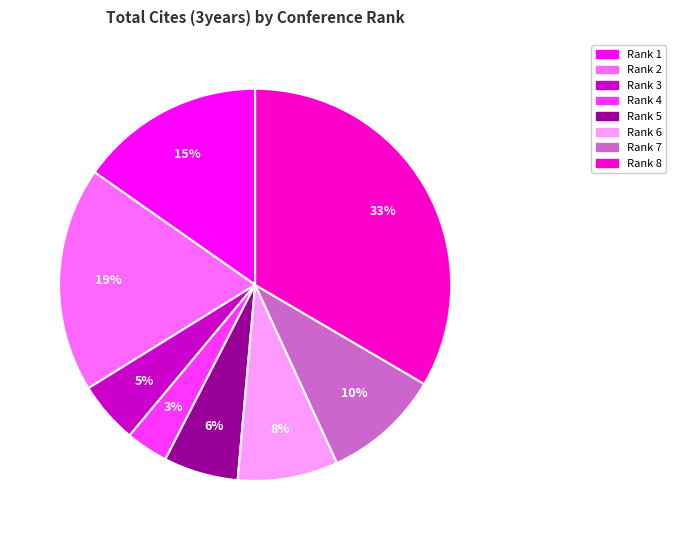

Rank the categories by value from highest to lowest.

Rank 8, Rank 2, Rank 1, Rank 7, Rank 6, Rank 5, Rank 3, Rank 4